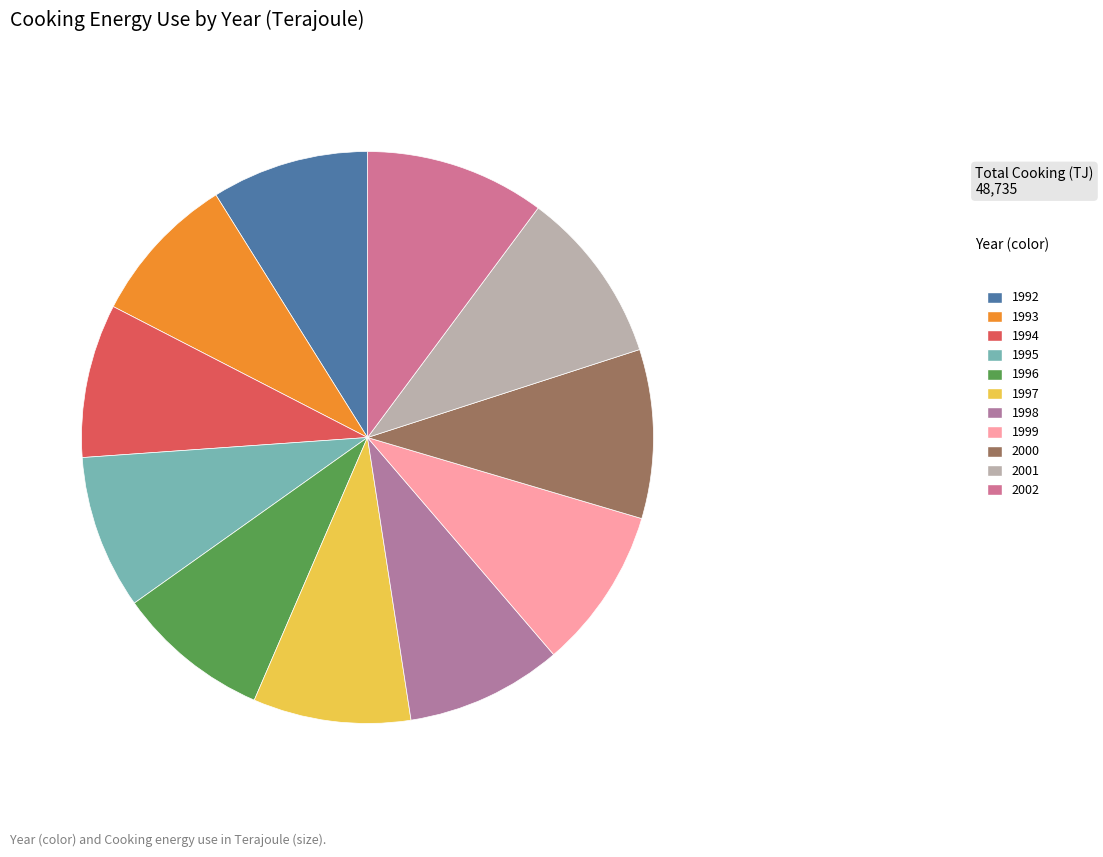

To the nearest percent, what is the difference between the 2000 and 1996 slice percentages?

1%